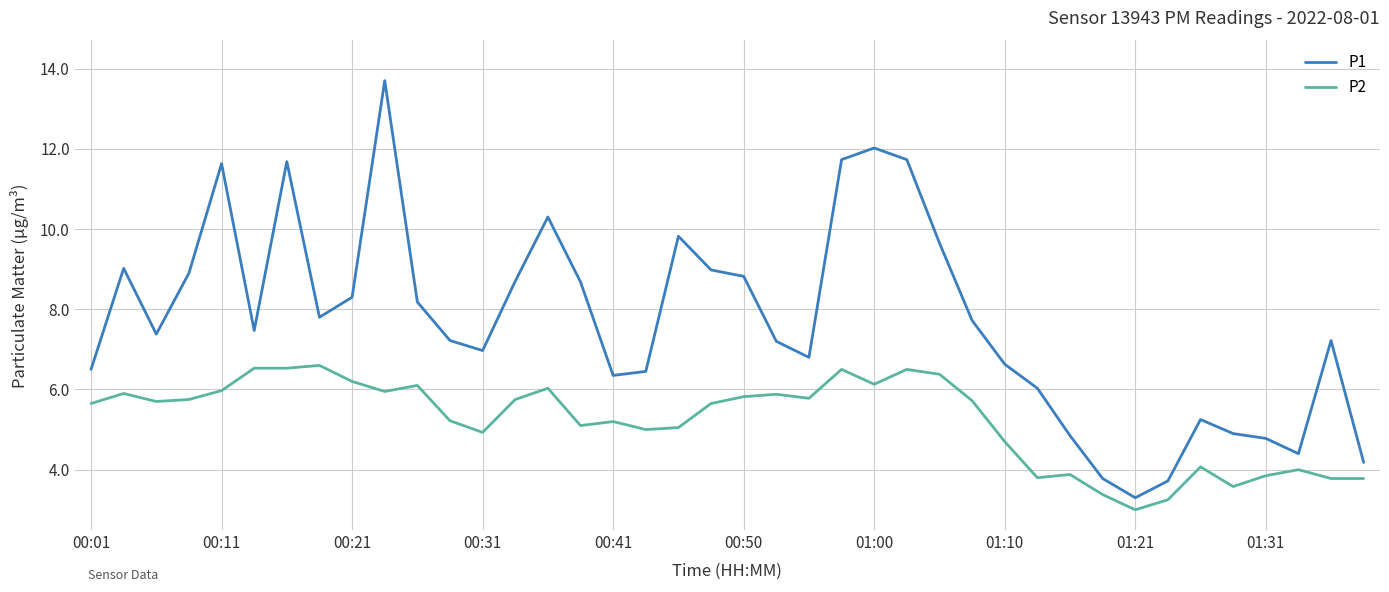

True or false: P2 and P1 cross at least once.

False